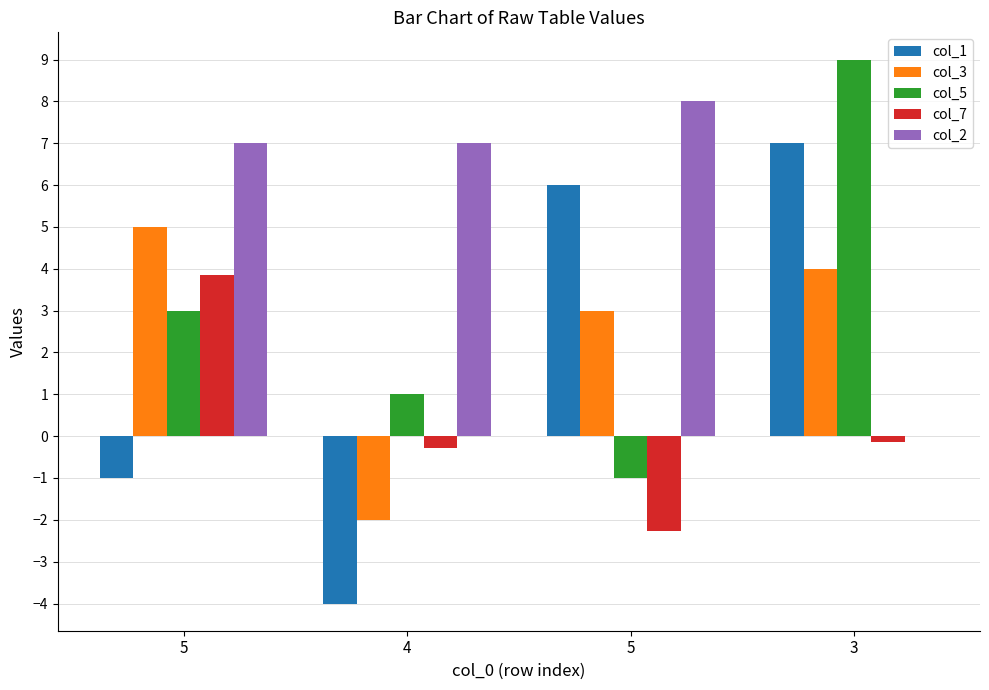

What are all the series names shown in the legend?

col_1, col_3, col_5, col_7, col_2